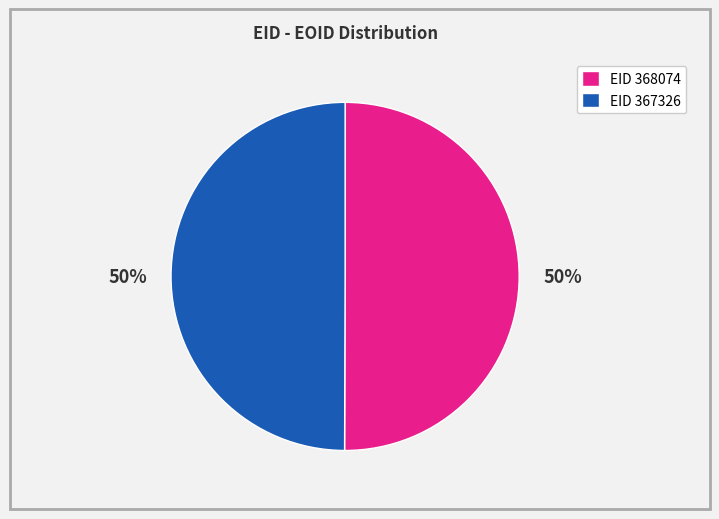

To the nearest percent, what portion does EID 368074 represent?

50%